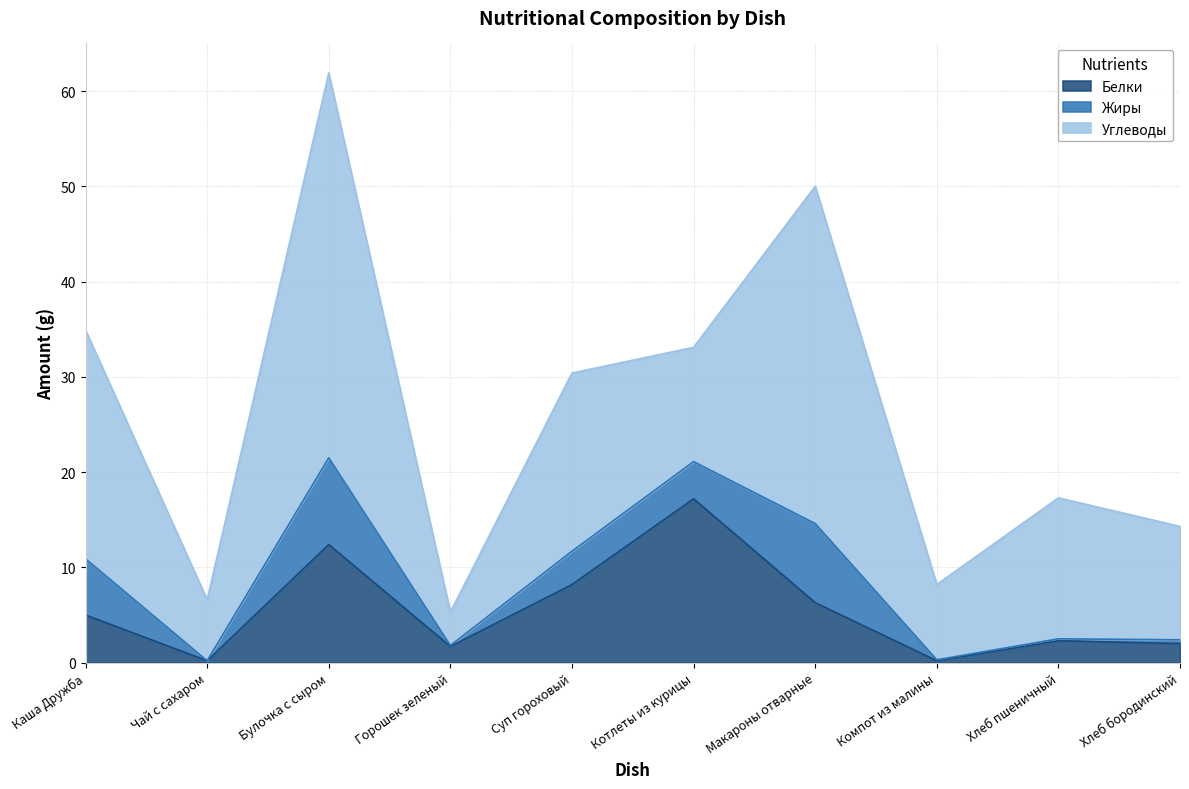

What is the total value across all series at Макароны отварные?

50.0